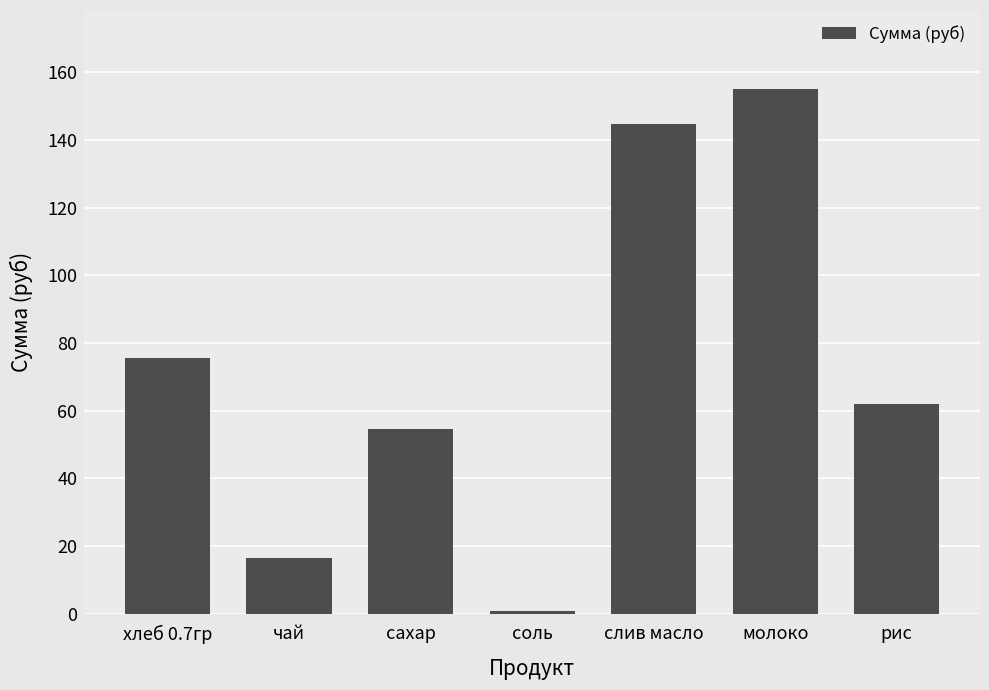

How many data points are above 62?

4